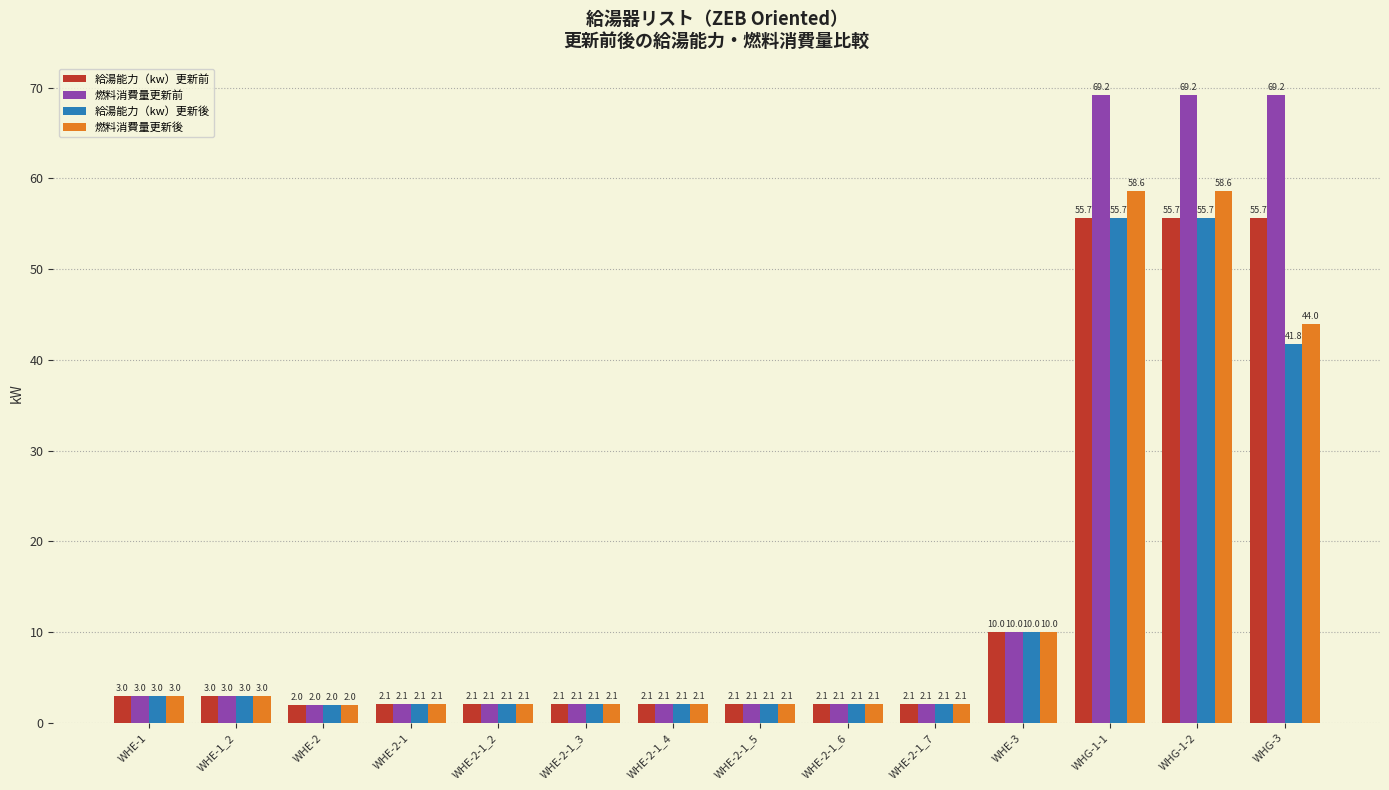

Reading left to right, transcribe all the data shown in this chart.

給湯能力（kw）更新前: WHE-1=3.0	WHE-1_2=3.0	WHE-2=2.0	WHE-2-1=2.1	WHE-2-1_2=2.1	WHE-2-1_3=2.1	WHE-2-1_4=2.1	WHE-2-1_5=2.1	WHE-2-1_6=2.1	WHE-2-1_7=2.1	WHE-3=10.0	WHG-1-1=55.7	WHG-1-2=55.7	WHG-3=55.7
燃料消費量更新前: WHE-1=3.0	WHE-1_2=3.0	WHE-2=2.0	WHE-2-1=2.1	WHE-2-1_2=2.1	WHE-2-1_3=2.1	WHE-2-1_4=2.1	WHE-2-1_5=2.1	WHE-2-1_6=2.1	WHE-2-1_7=2.1	WHE-3=10.0	WHG-1-1=69.2	WHG-1-2=69.2	WHG-3=69.2
給湯能力（kw）更新後: WHE-1=3.0	WHE-1_2=3.0	WHE-2=2.0	WHE-2-1=2.1	WHE-2-1_2=2.1	WHE-2-1_3=2.1	WHE-2-1_4=2.1	WHE-2-1_5=2.1	WHE-2-1_6=2.1	WHE-2-1_7=2.1	WHE-3=10.0	WHG-1-1=55.7	WHG-1-2=55.7	WHG-3=41.8
燃料消費量更新後: WHE-1=3.0	WHE-1_2=3.0	WHE-2=2.0	WHE-2-1=2.1	WHE-2-1_2=2.1	WHE-2-1_3=2.1	WHE-2-1_4=2.1	WHE-2-1_5=2.1	WHE-2-1_6=2.1	WHE-2-1_7=2.1	WHE-3=10.0	WHG-1-1=58.6	WHG-1-2=58.6	WHG-3=44.0